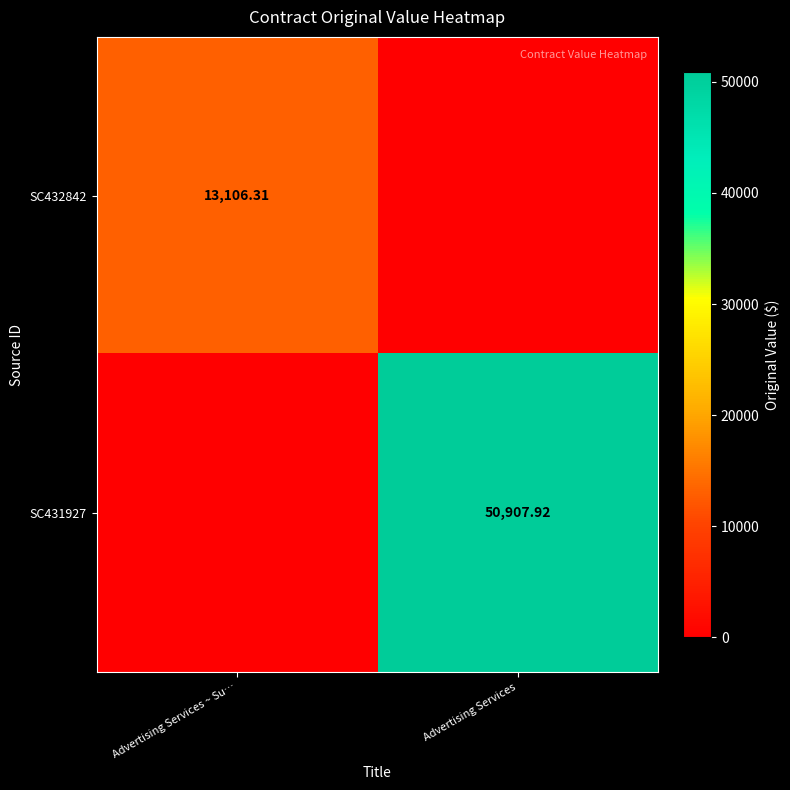

True or false: SC431927 has a value of 50907.9 at Advertising Services.

True